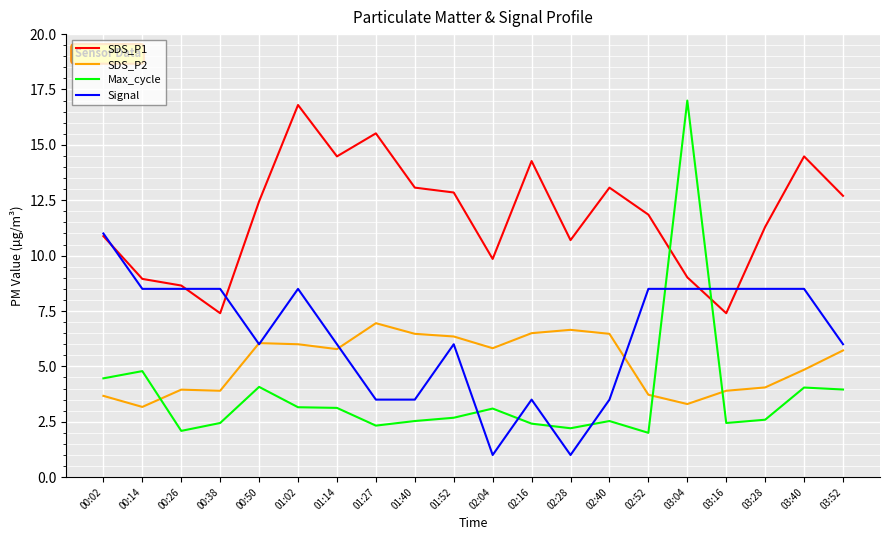

At how many categories does at least one series exceed 4?

20